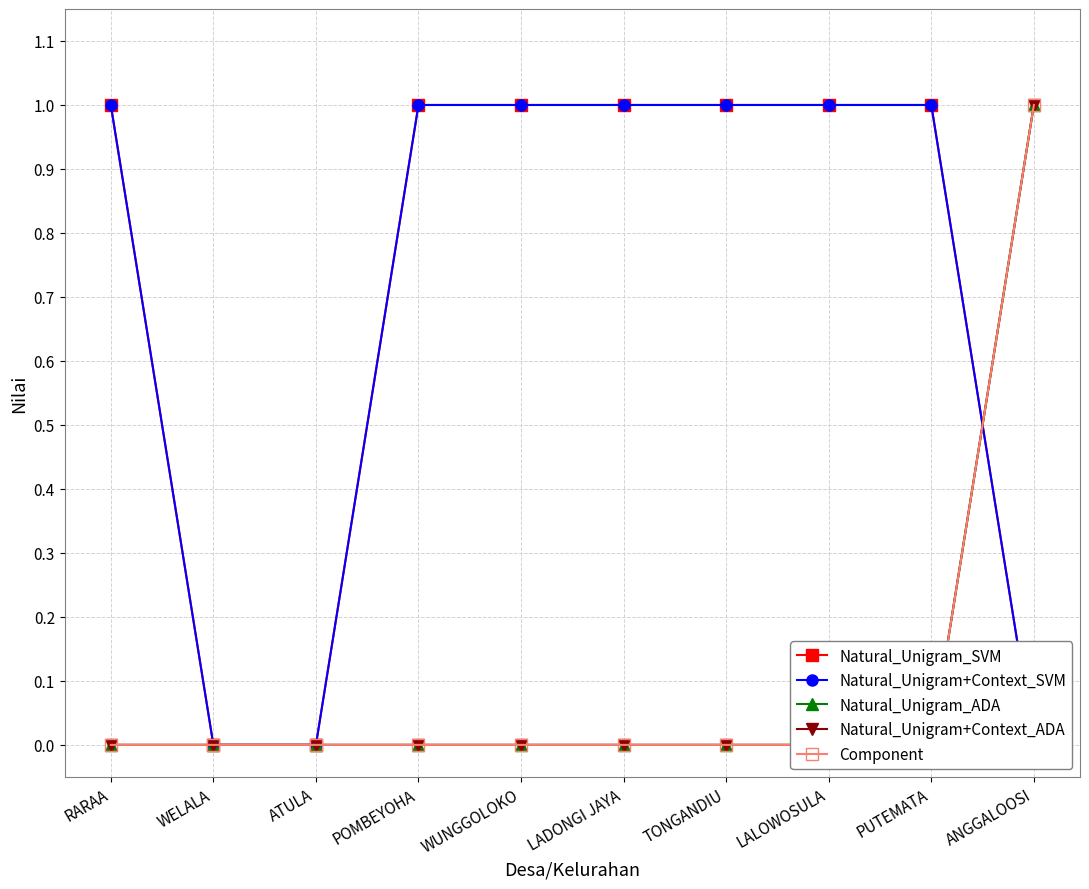

Reading right to left, what are all the values shown in this chart?

Natural_Unigram_SVM: 0	1	1	1	1	1	1	0	0	1
Natural_Unigram+Context_SVM: 0	1	1	1	1	1	1	0	0	1
Natural_Unigram_ADA: 1	0	0	0	0	0	0	0	0	0
Natural_Unigram+Context_ADA: 1	0	0	0	0	0	0	0	0	0
Component: 1	0	0	0	0	0	0	0	0	0